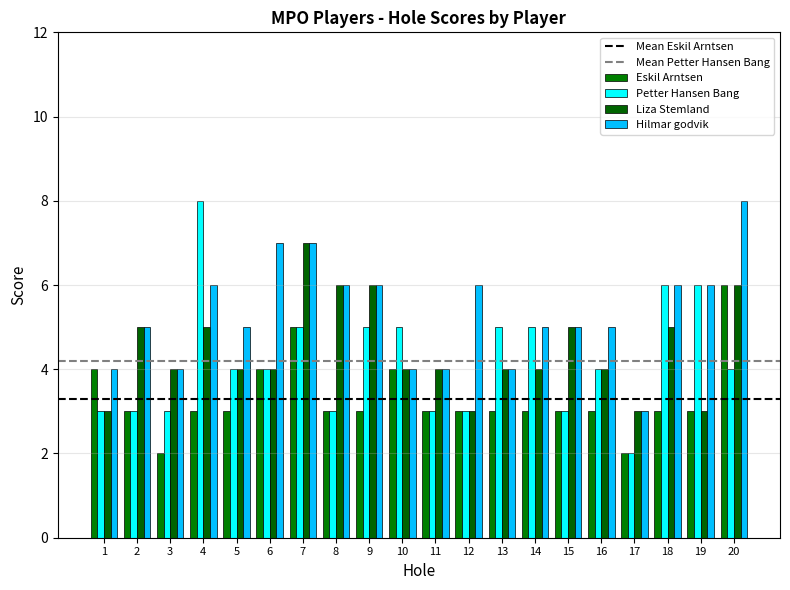

Count the number of data series in this chart.

4